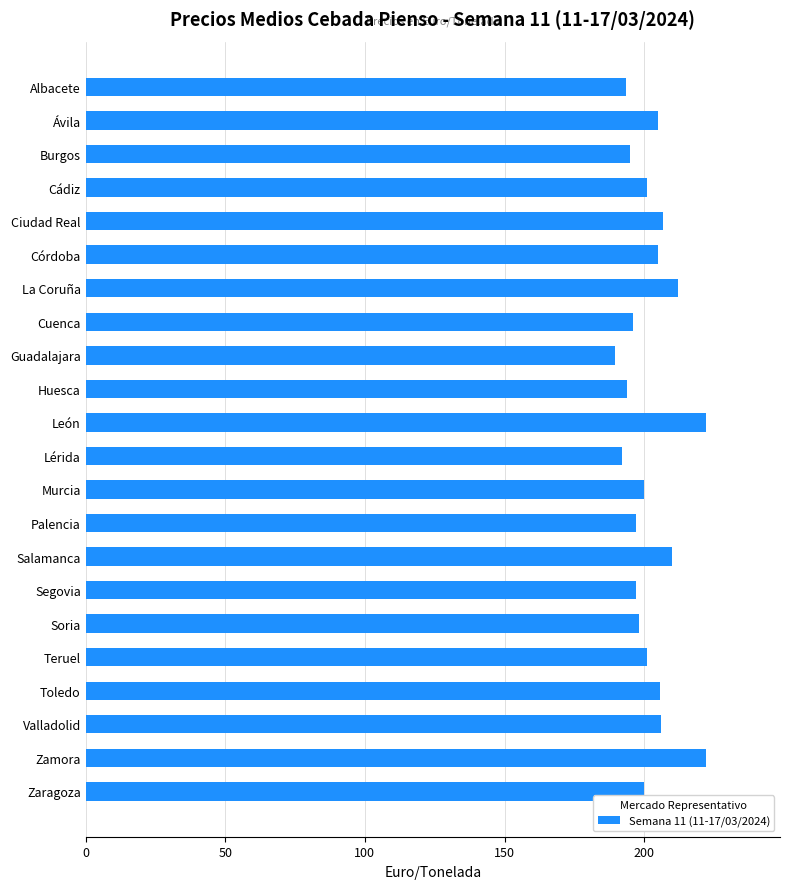

What is the difference between the maximum and minimum values?

32.4